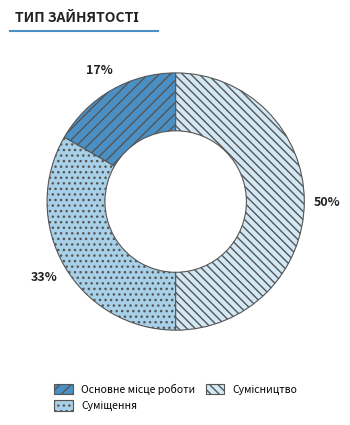

How many segments does this pie chart have?

3